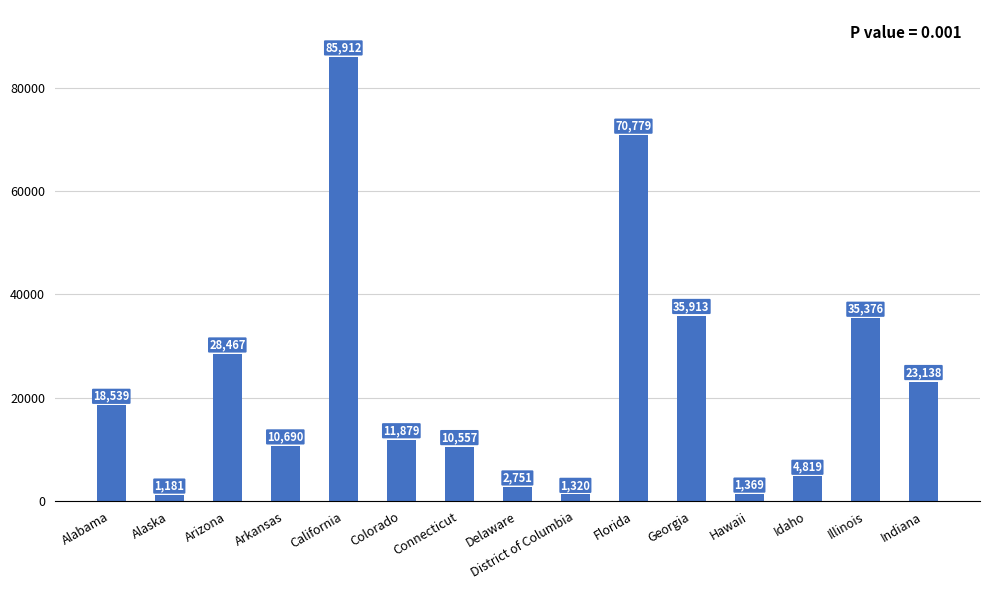

What is the average value?

22846